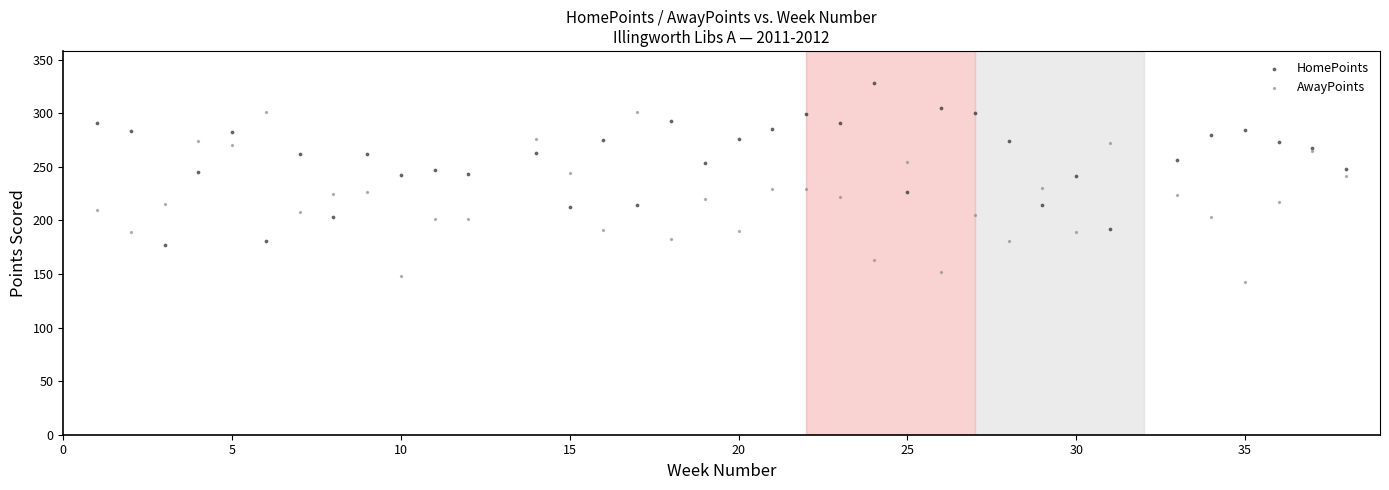

Which series reaches the maximum Y coordinate?

HomePoints